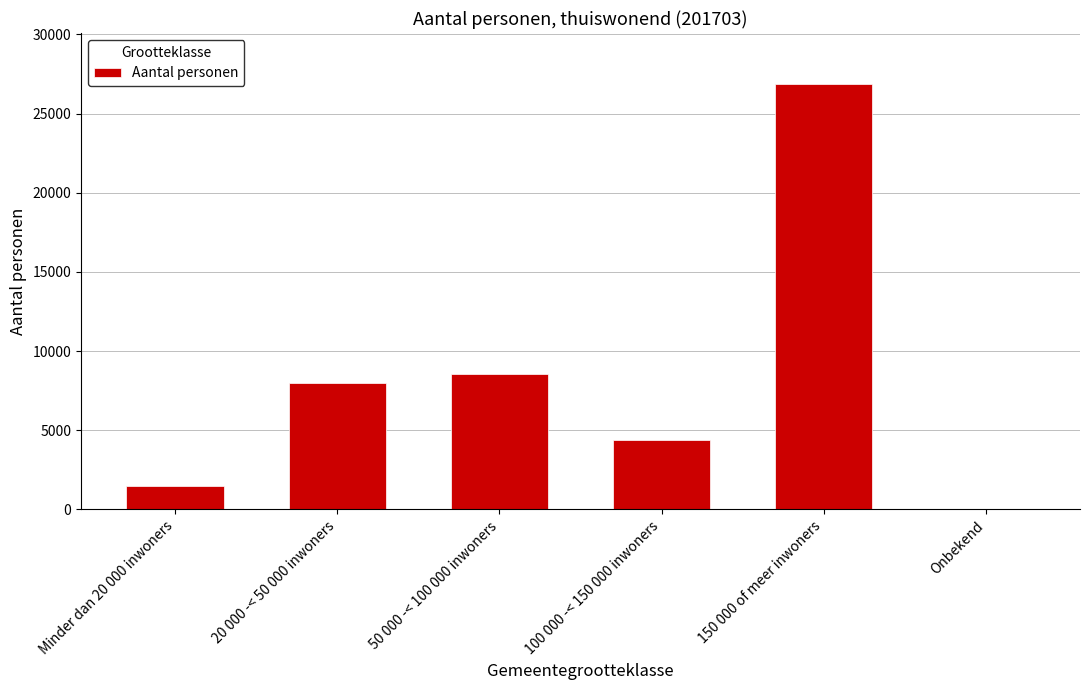

Reading right to left, list all the values displayed in this chart.

30	26865	4365	8525	7960	1455